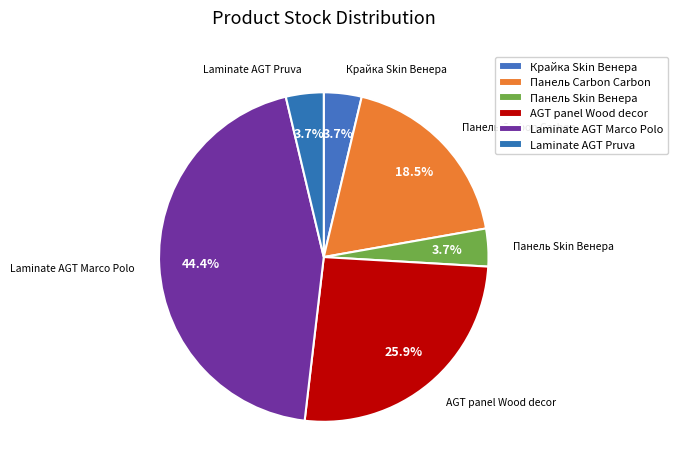

To the nearest percent, what portion does Laminate AGT Pruva represent?

4%